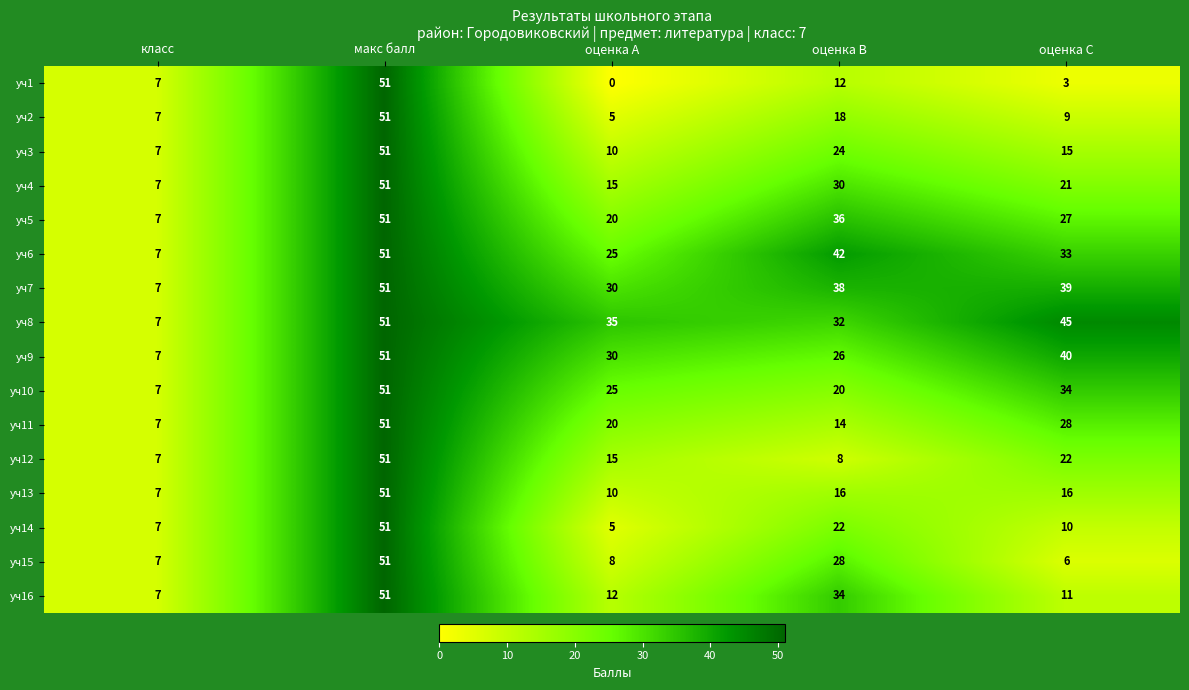

True or false: уч10 has a value of 41 at оценка A.

False